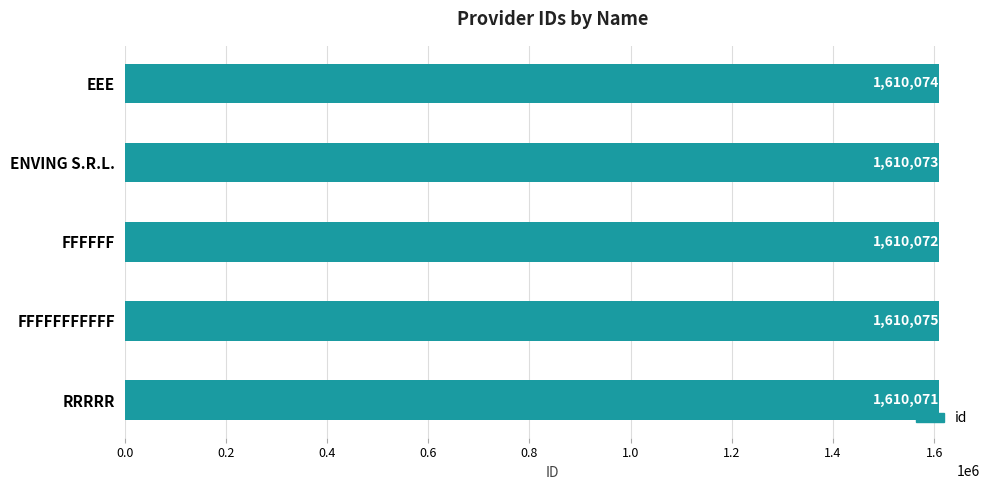

What is the minimum value shown in the chart?

1610071